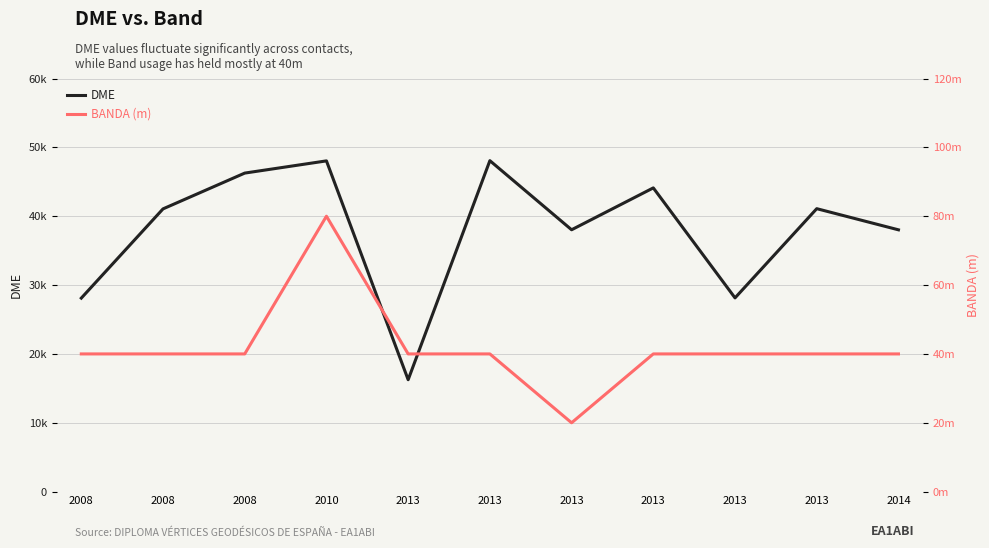

How many interior local valleys does the DME series have?

3